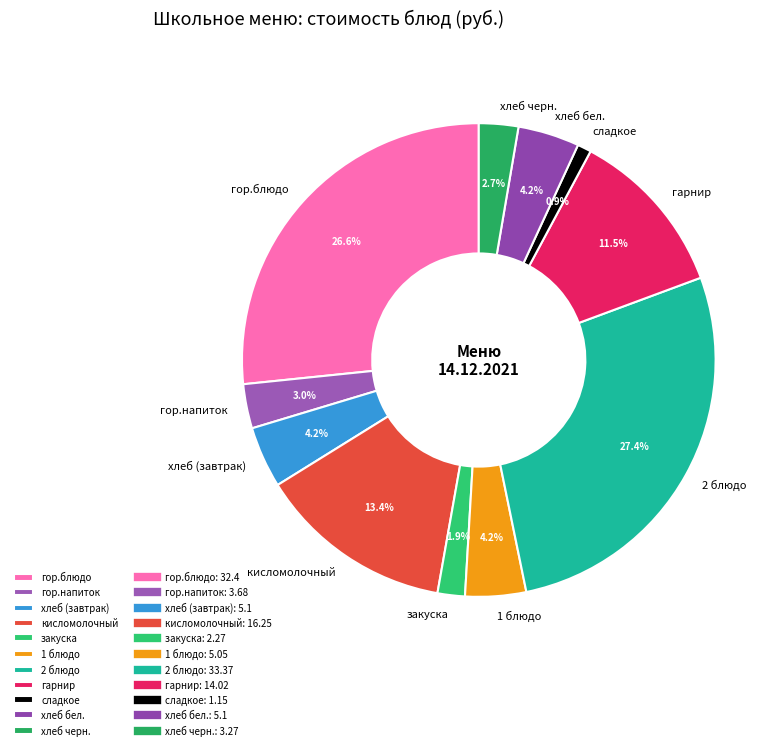

Is the sum of закуска and хлеб черн. greater than half?

No